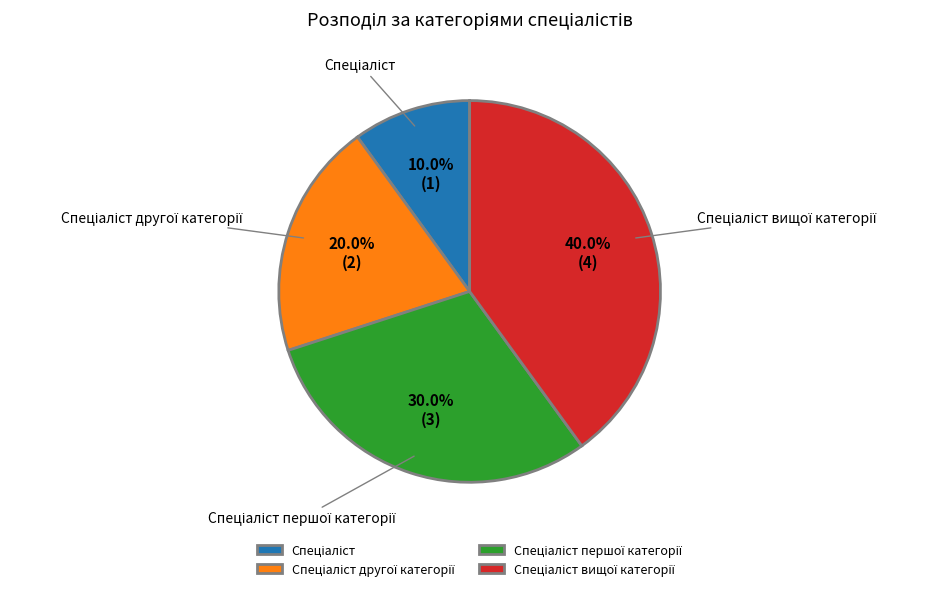

Is there any slice that represents more than half of the pie?

No